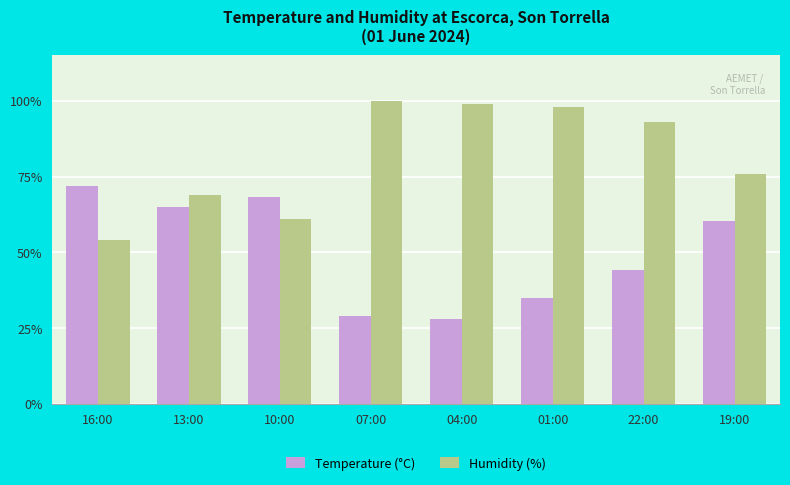

List the series in order of their overall mean, lowest first.

Temperature (°C), Humidity (%)